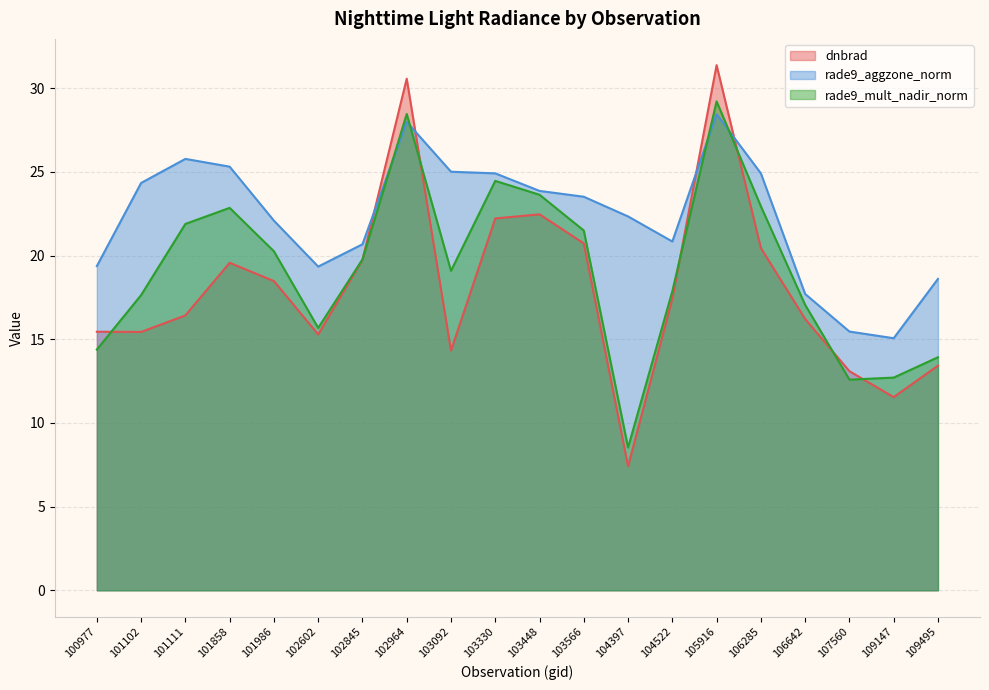

What is the average value of the rade9_mult_nadir_norm series?

19.2